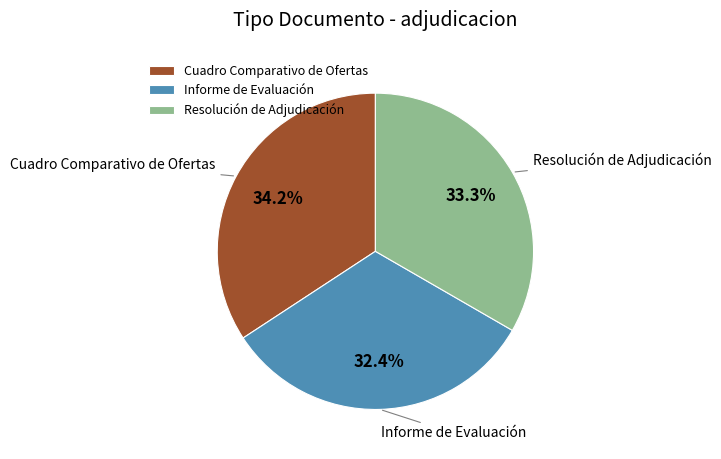

How many segments does this pie chart have?

3